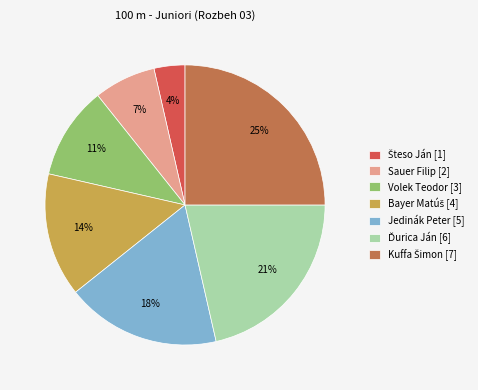

To the nearest percent, what is the difference between the Jedinák Peter [5] and Volek Teodor [3] slice percentages?

7%